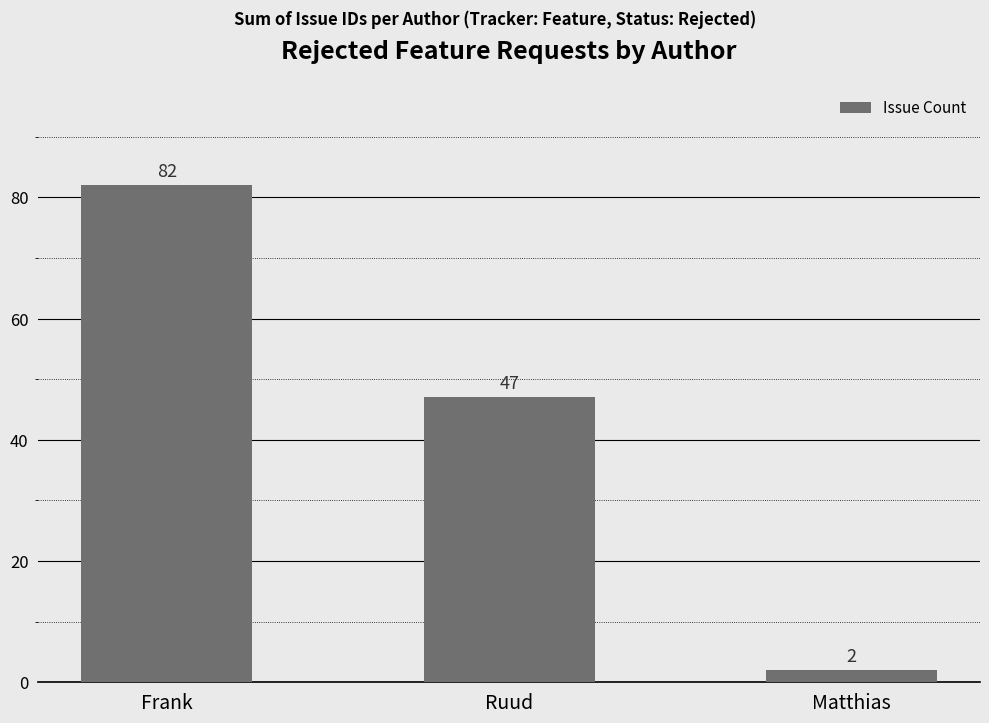

Reading right to left, transcribe all the data shown in this chart.

Matthias=2	Ruud=47	Frank=82